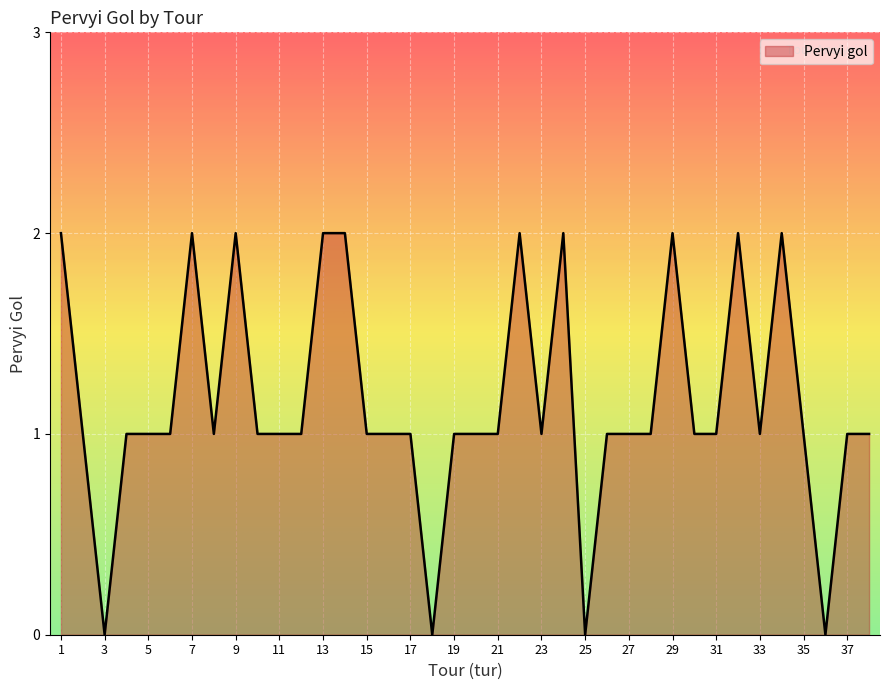

What is the maximum value shown in the chart?

2